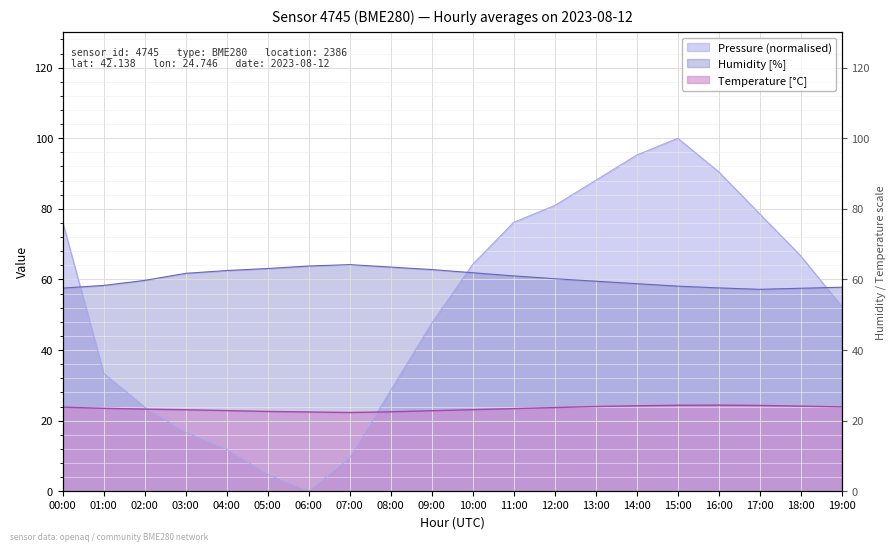

True or false: pressure has more than 2 interior local peaks.

False